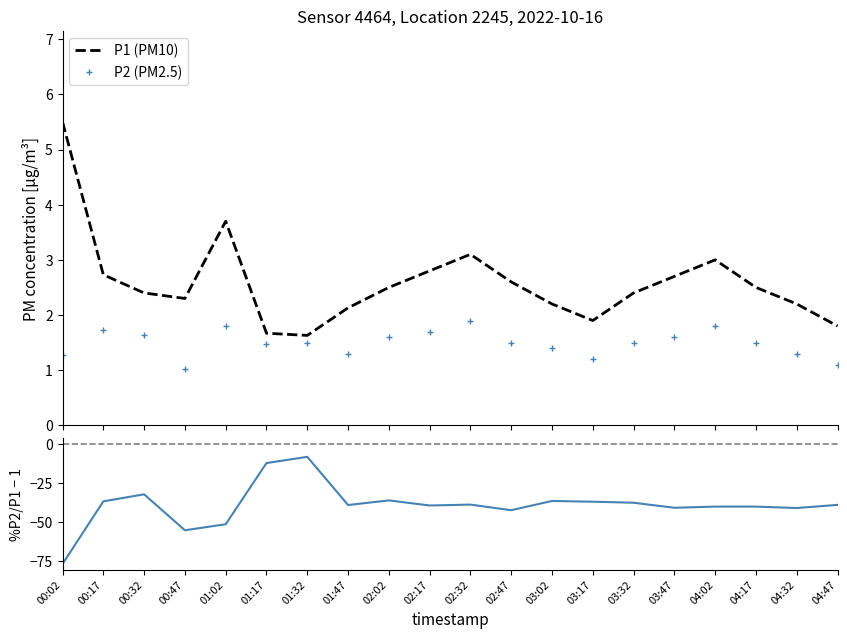

Reading left to right, extract all data points from this chart.

P1 (PM10): 00:02=5.5	00:17=2.7	00:32=2.4	00:47=2.3	01:02=3.7	01:17=1.7	01:32=1.6	01:47=2.1	02:02=2.5	02:17=2.8	02:32=3.1	02:47=2.6	03:02=2.2	03:17=1.9	03:32=2.4	03:47=2.7	04:02=3.0	04:17=2.5	04:32=2.2	04:47=1.8
P2 (PM2.5): 00:02=1.3	00:17=1.7	00:32=1.6	00:47=1.0	01:02=1.8	01:17=1.5	01:32=1.5	01:47=1.3	02:02=1.6	02:17=1.7	02:32=1.9	02:47=1.5	03:02=1.4	03:17=1.2	03:32=1.5	03:47=1.6	04:02=1.8	04:17=1.5	04:32=1.3	04:47=1.1
%P2/P1 - 1: 00:02=-76.9	00:17=-36.6	00:32=-32.1	00:47=-55.2	01:02=-51.4	01:17=-12.0	01:32=-8.0	01:47=-39.0	02:02=-36.0	02:17=-39.3	02:32=-38.7	02:47=-42.3	03:02=-36.4	03:17=-36.8	03:32=-37.5	03:47=-40.7	04:02=-40.0	04:17=-40.0	04:32=-40.9	04:47=-38.9